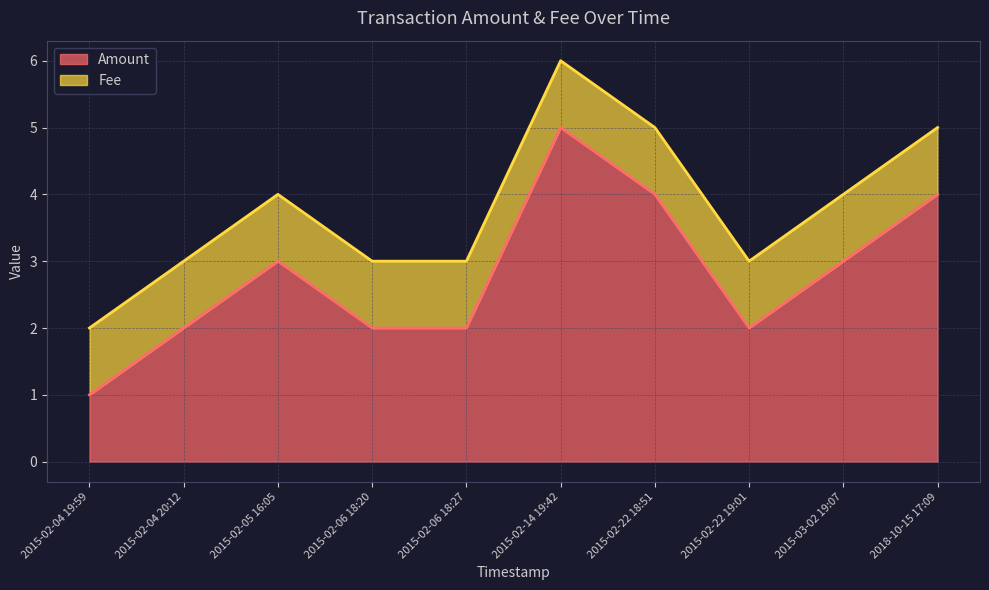

What position from the right is 2015-02-06 18:20?

7